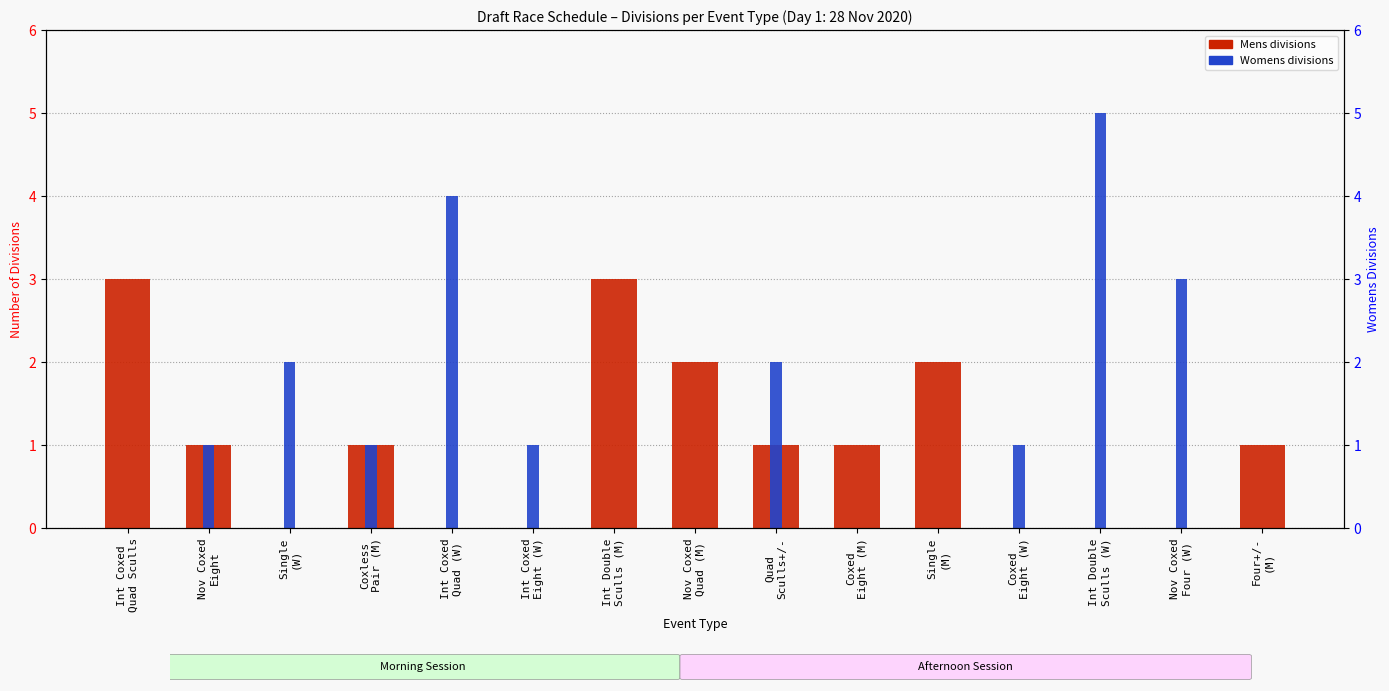

What is the value of the Womens bar at the 13th from the left?

5